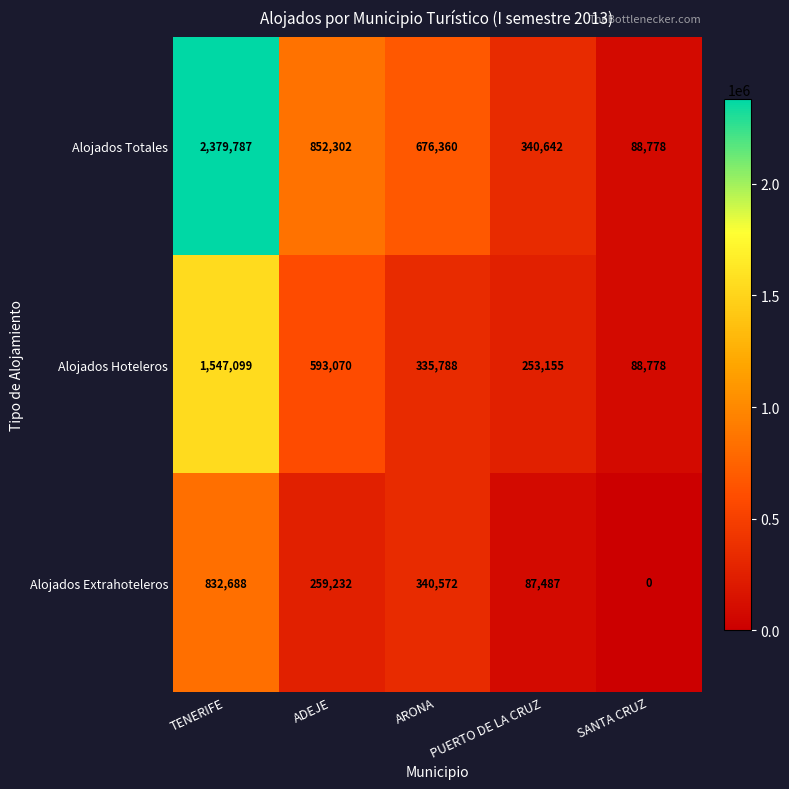

True or false: Alojados Extrahoteleros has a value of 162379 at ADEJE.

False